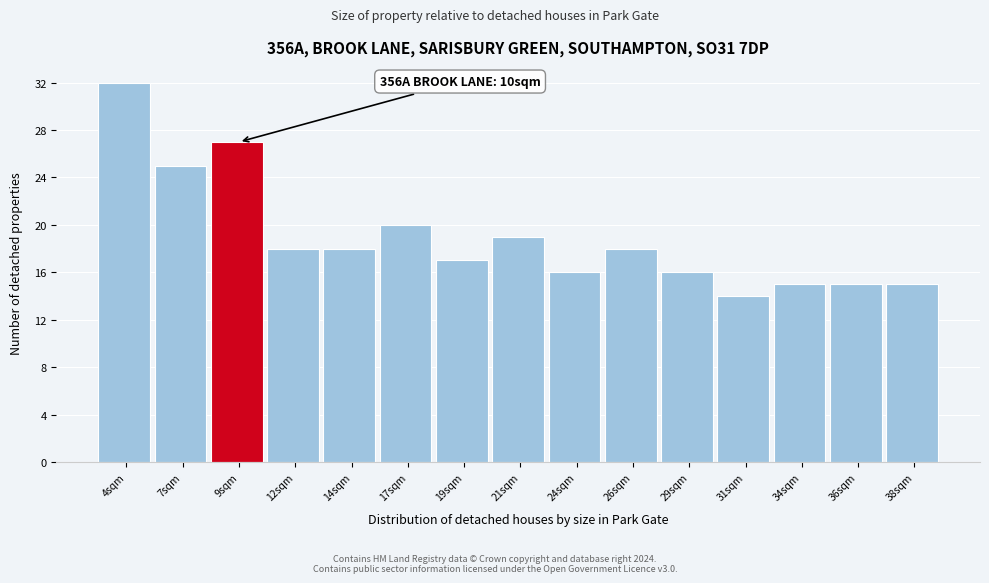

Reading left to right, extract all data points from this chart.

4sqm=32	7sqm=25	9sqm=27	12sqm=18	14sqm=18	17sqm=20	19sqm=17	21sqm=19	24sqm=16	26sqm=18	29sqm=16	31sqm=14	34sqm=15	36sqm=15	38sqm=15